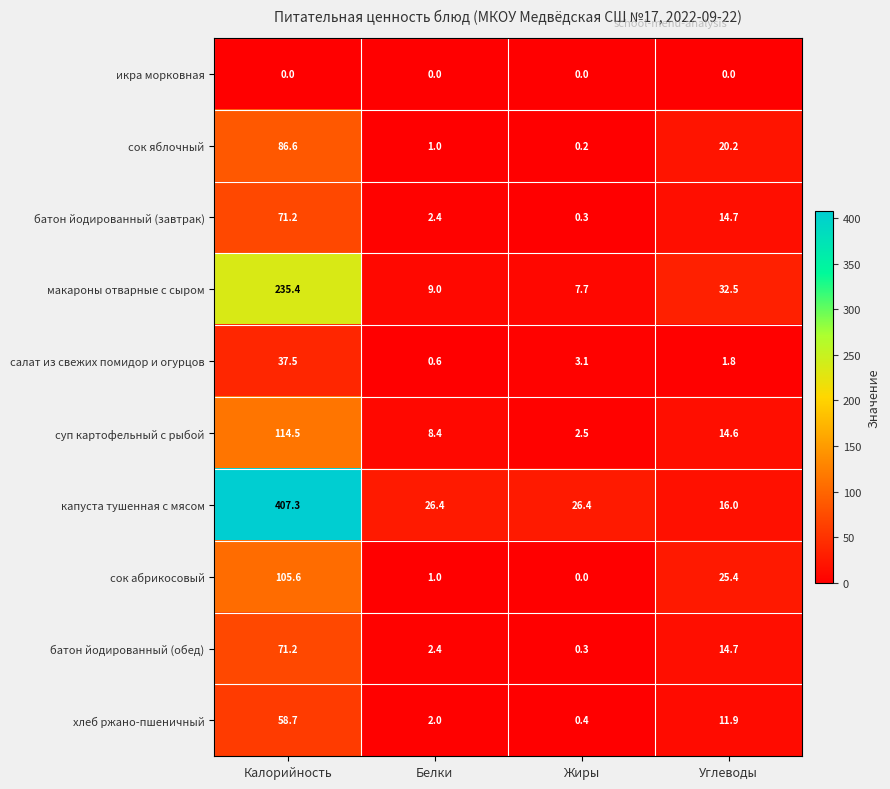

At which category is the sum across all series the highest?

Калорийность